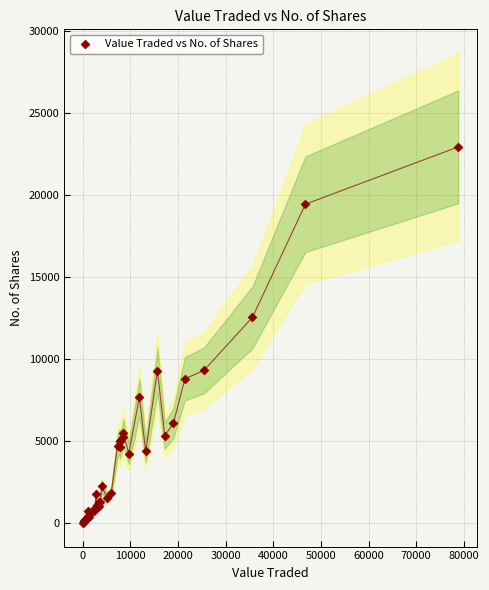

What Y value in the scatter plot is closest to 11473?

12548